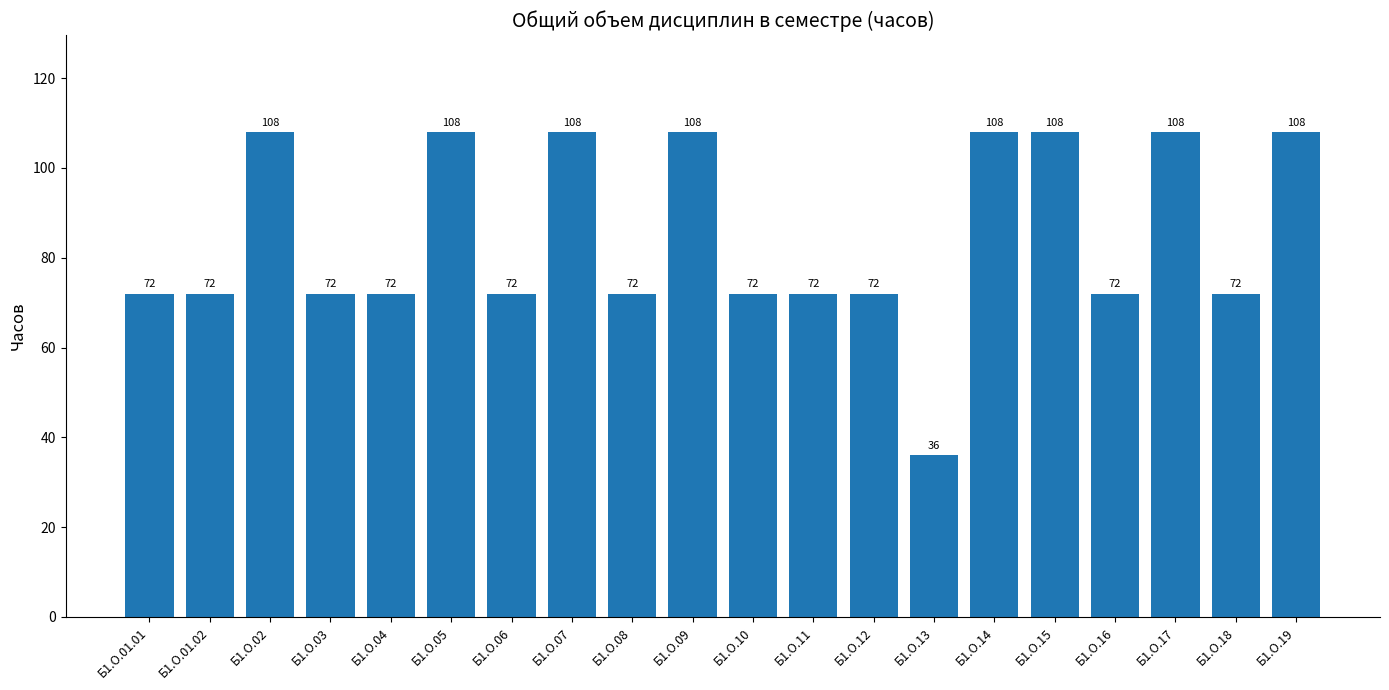

What is the smallest value displayed?

36